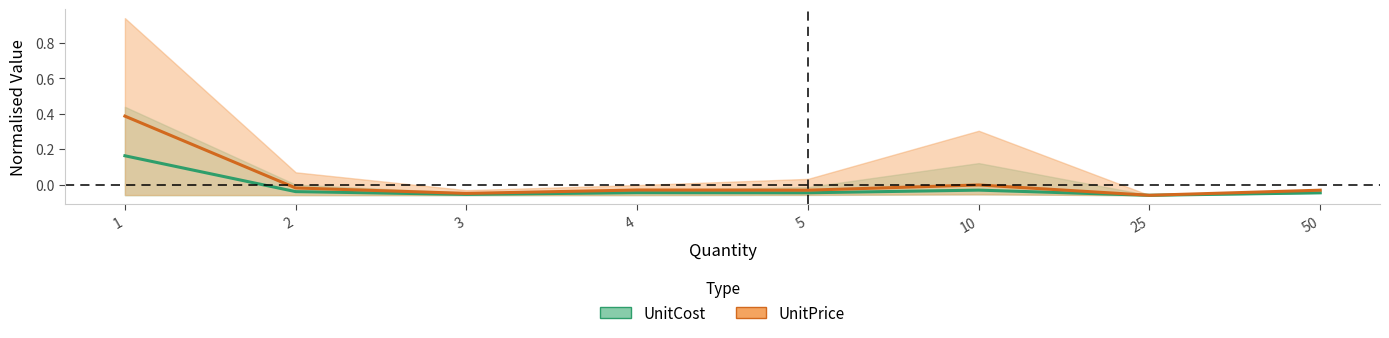

Which category has the lowest value in the UnitPrice series?

25